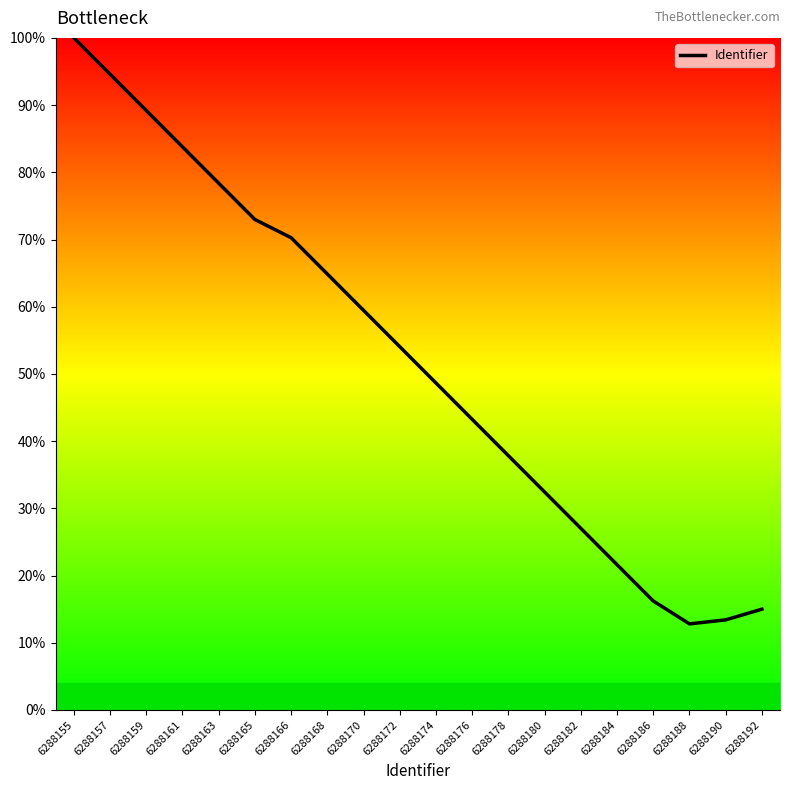

The chart shows a value of 4.6 at 6288188. True or false?

False